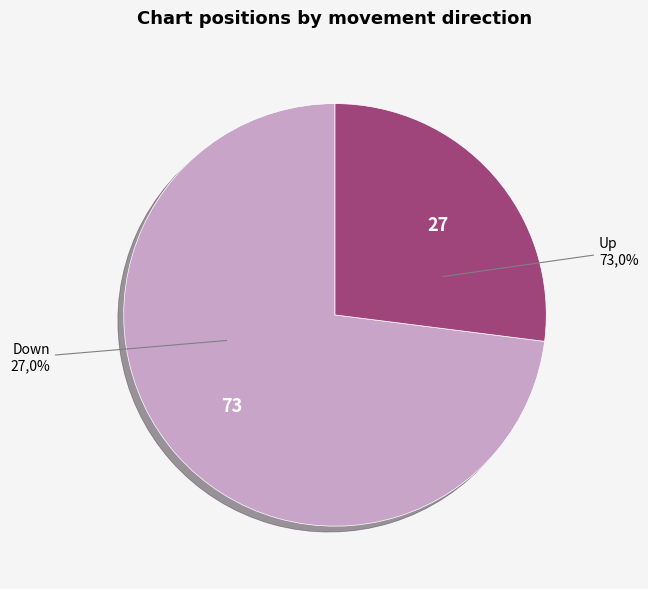

Does any single category account for the majority?

Yes